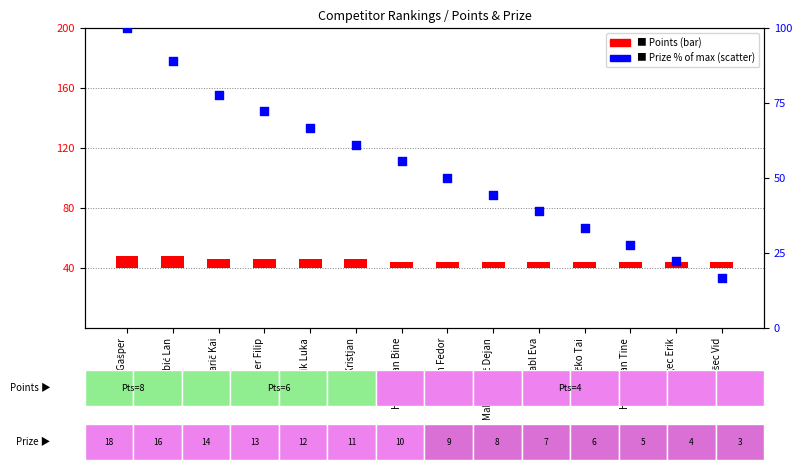

At how many categories does at least one series exceed 95?

1